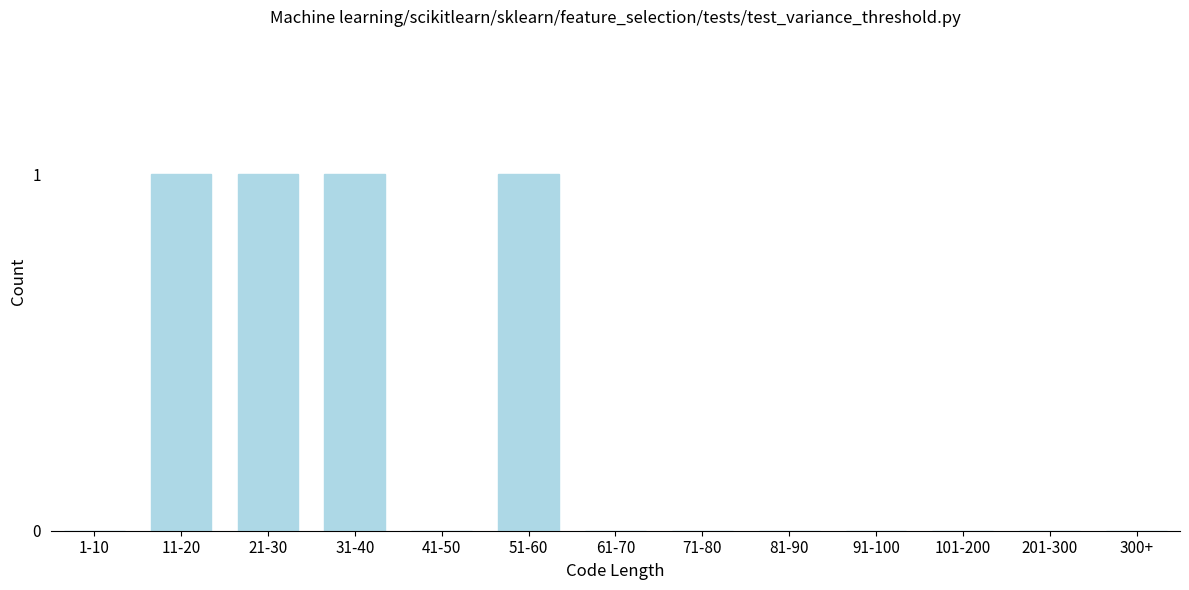

Reading left to right, transcribe all the data shown in this chart.

1-10=0	11-20=1	21-30=1	31-40=1	41-50=0	51-60=1	61-70=0	71-80=0	81-90=0	91-100=0	101-200=0	201-300=0	300+=0